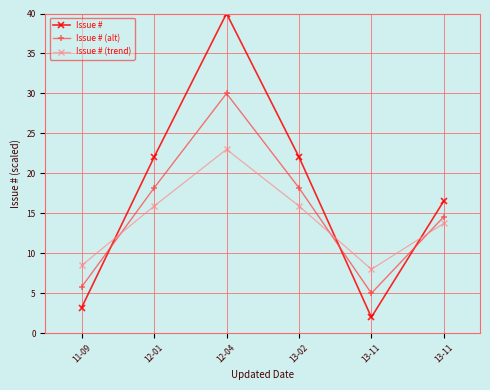

Which series ends up on top after the final intersection of Issue # (alt) and Issue #?

Issue #